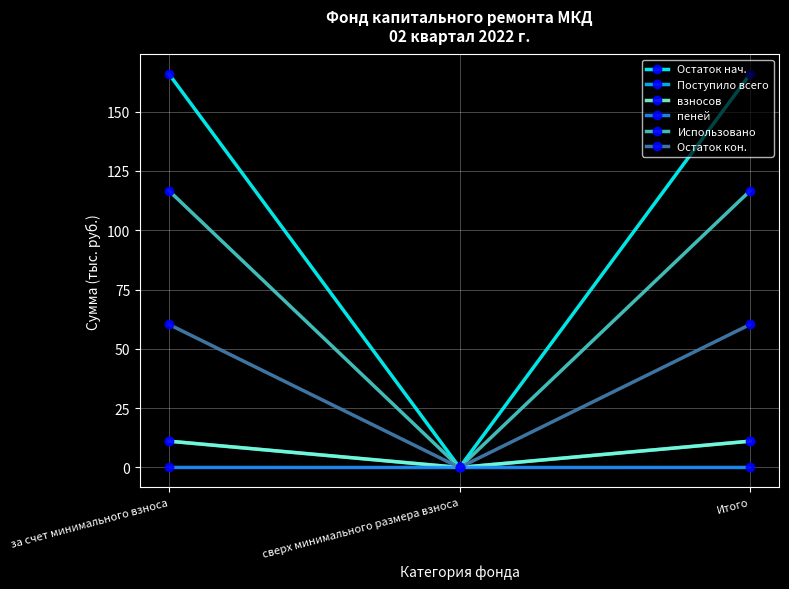

Is the value of Остаток кон. at сверх минимального размера взноса greater than the value of Остаток нач. at за счет минимального взноса?

No